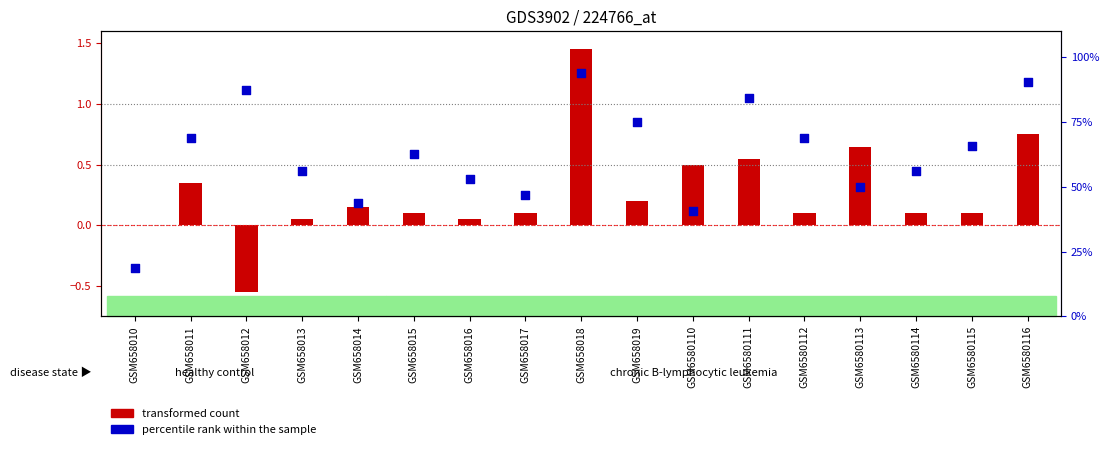

Which series contains the highest Y value?

percentile rank within the sample